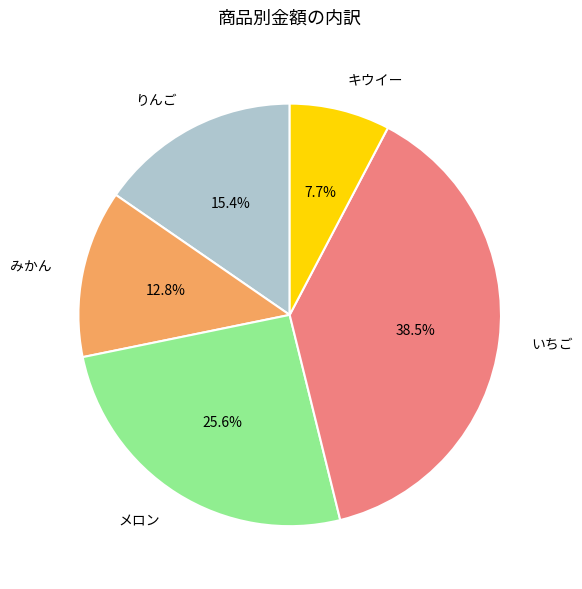

To the nearest percent, what is the difference between the largest and smallest slice percentages?

31%